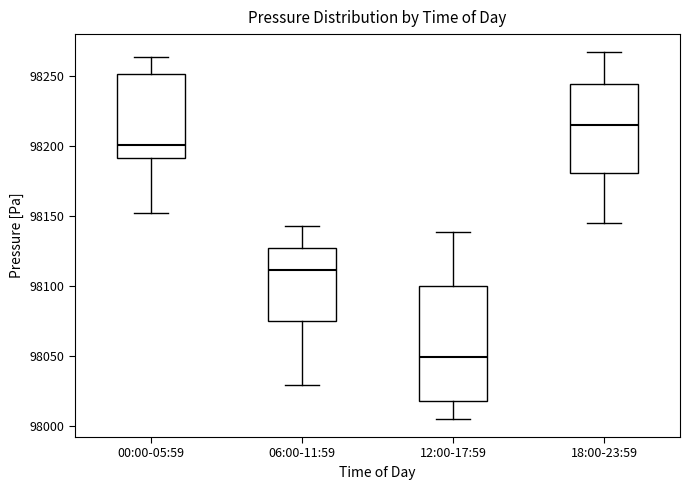

Reading left to right, transcribe this box plot: for each box, give where its median line is, the range the box spans, and where its two whiskers end, as read against the y-axis. The values are not printed on the chart, so give them approximately, as read against the axis.

00:00-05:59: median 98200, box 98190 to 98250, whiskers 98150 to 98265
06:00-11:59: median 98110, box 98075 to 98125, whiskers 98030 to 98145
12:00-17:59: median 98050, box 98020 to 98100, whiskers 98005 to 98140
18:00-23:59: median 98215, box 98180 to 98245, whiskers 98145 to 98265